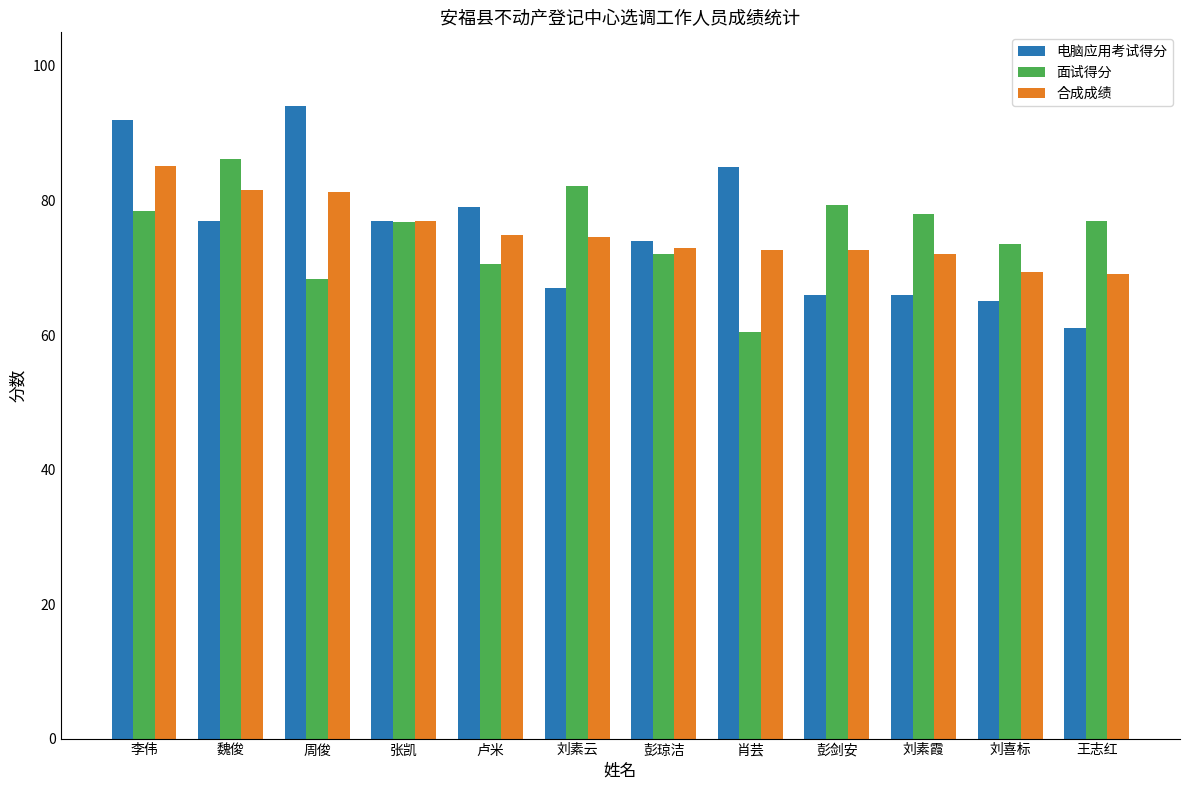

Rank the series at 肖芸 from highest to lowest value.

电脑应用考试得分, 合成成绩, 面试得分